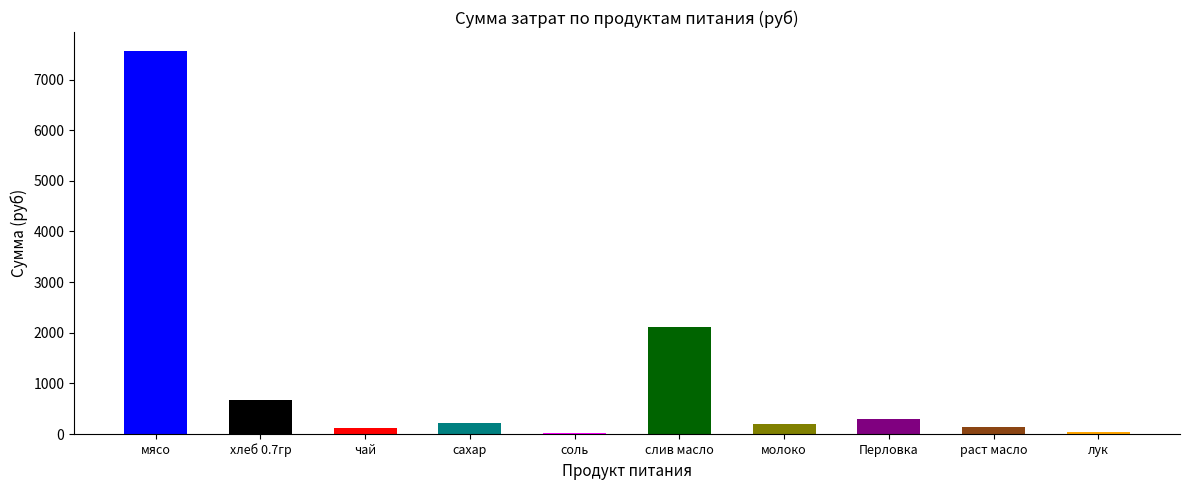

What is the sum of all values?

11337.9